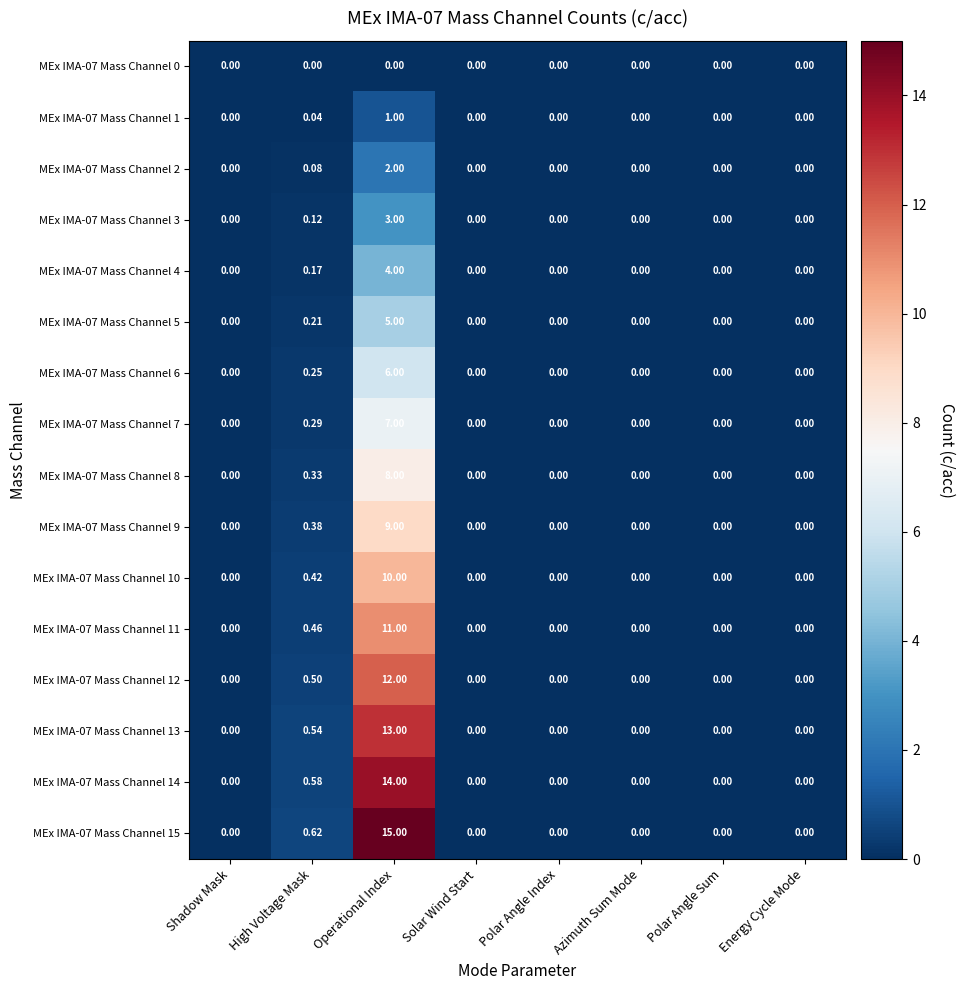

Is the value of MEx IMA-07 Mass Channel 14 at Solar Wind Start greater than the value of MEx IMA-07 Mass Channel 7 at High Voltage Mask?

No